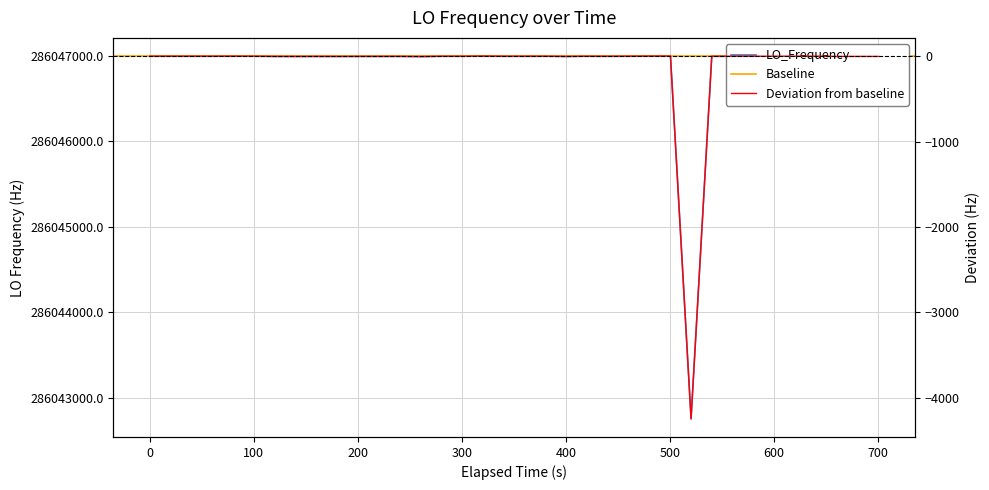

How many data points are above 286046998?

25